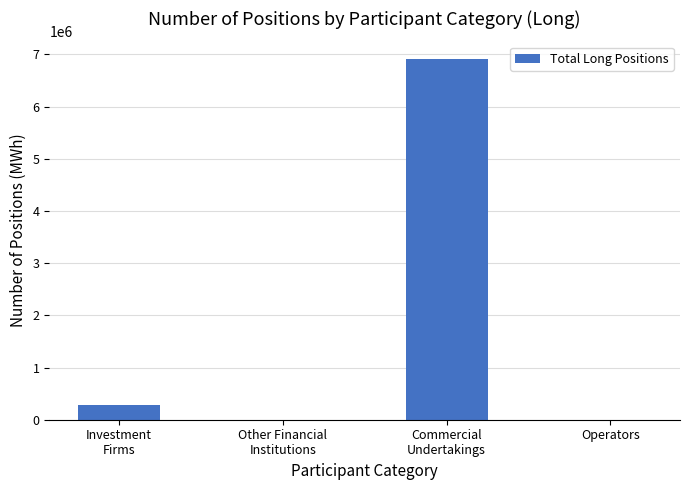

What is the sum of all values?

7180339